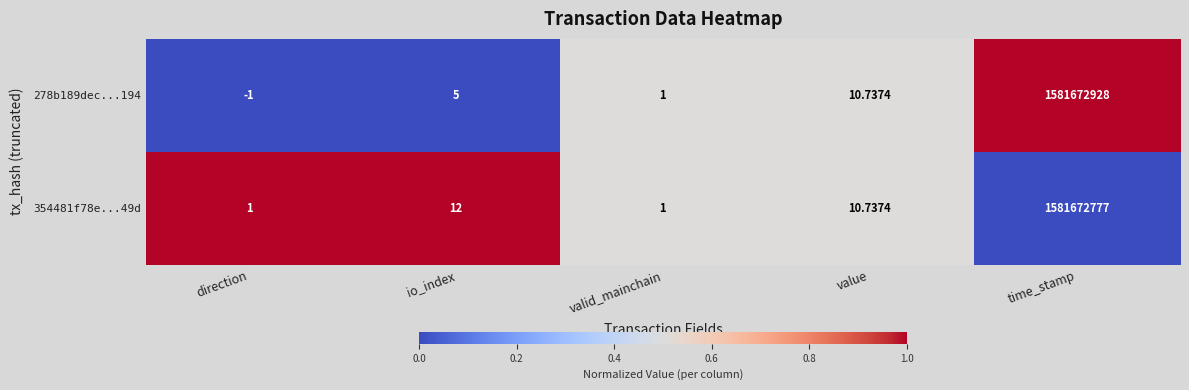

At which category is the sum across all series the highest?

time_stamp